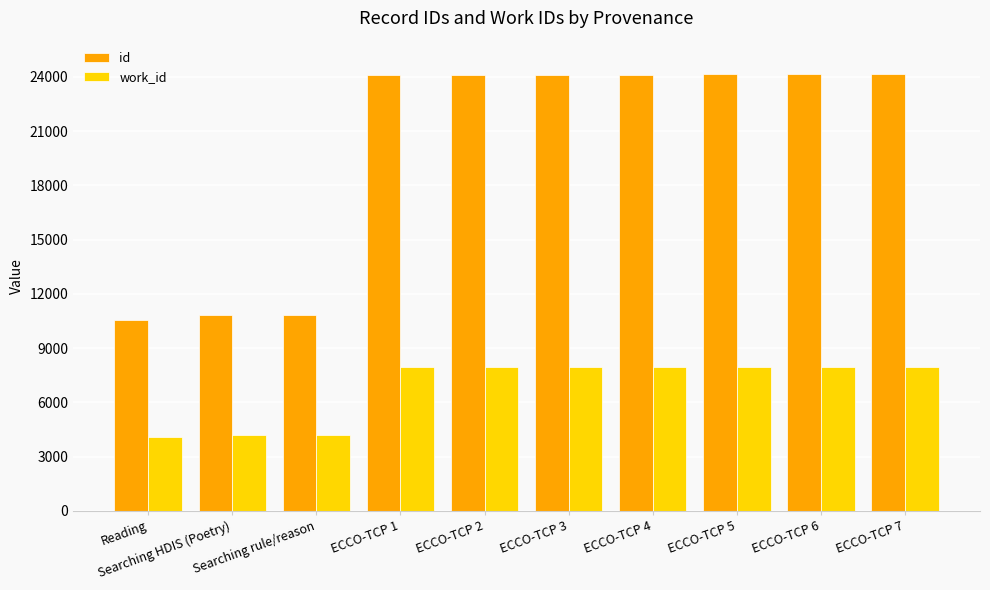

Which series has the largest total across all categories?

id